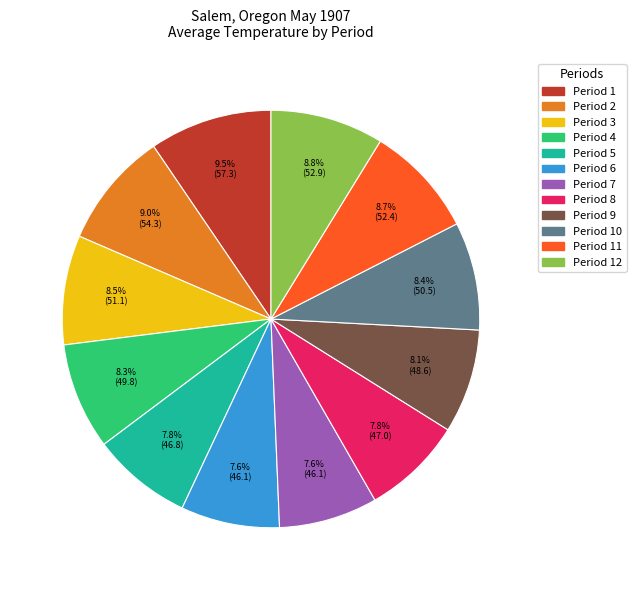

Is there any slice that represents more than half of the pie?

No